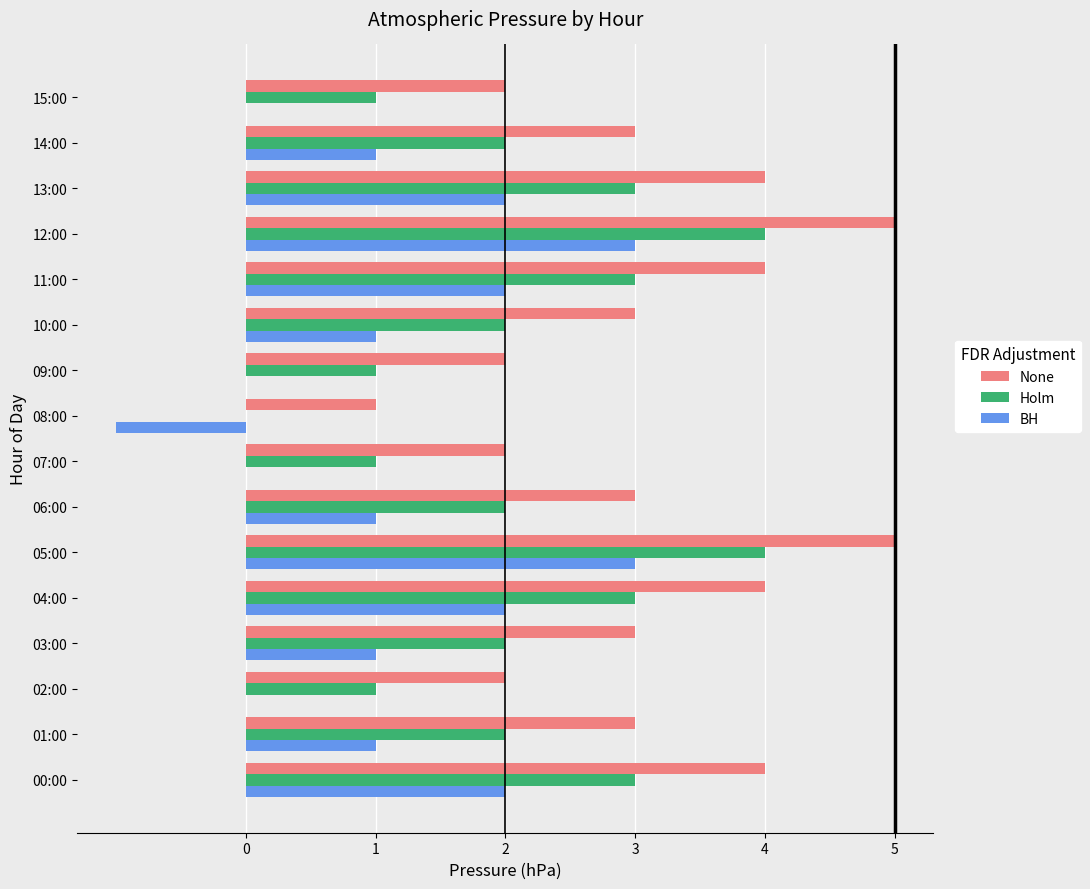

What is the maximum value for None?

5